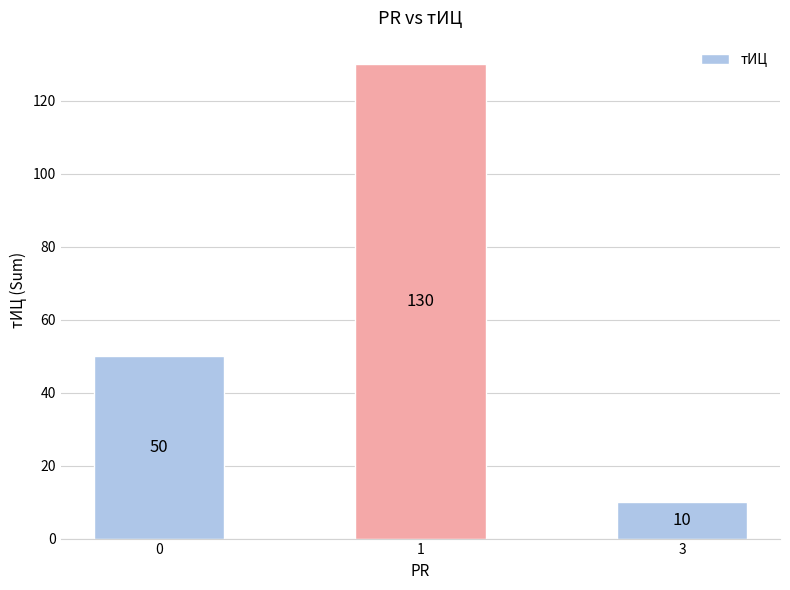

How many series are shown in this chart?

1